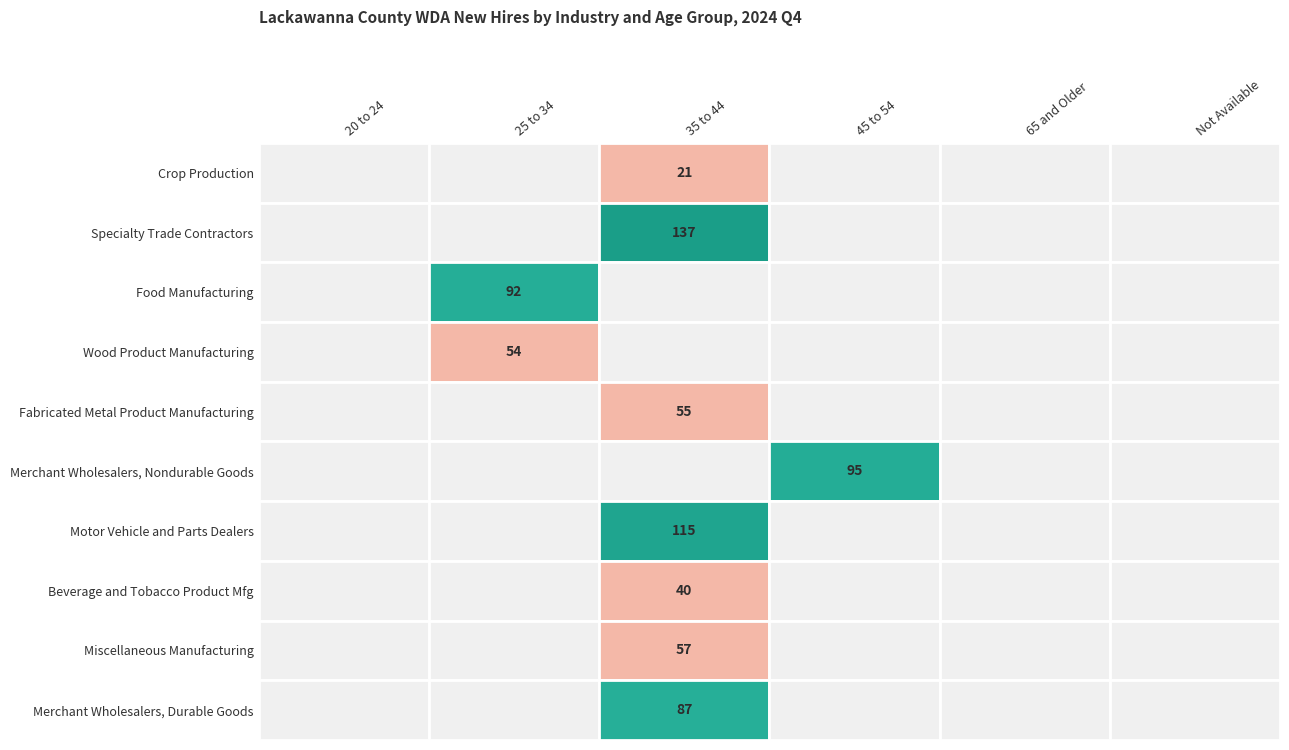

At which category is the sum across all series the highest?

35 to 44